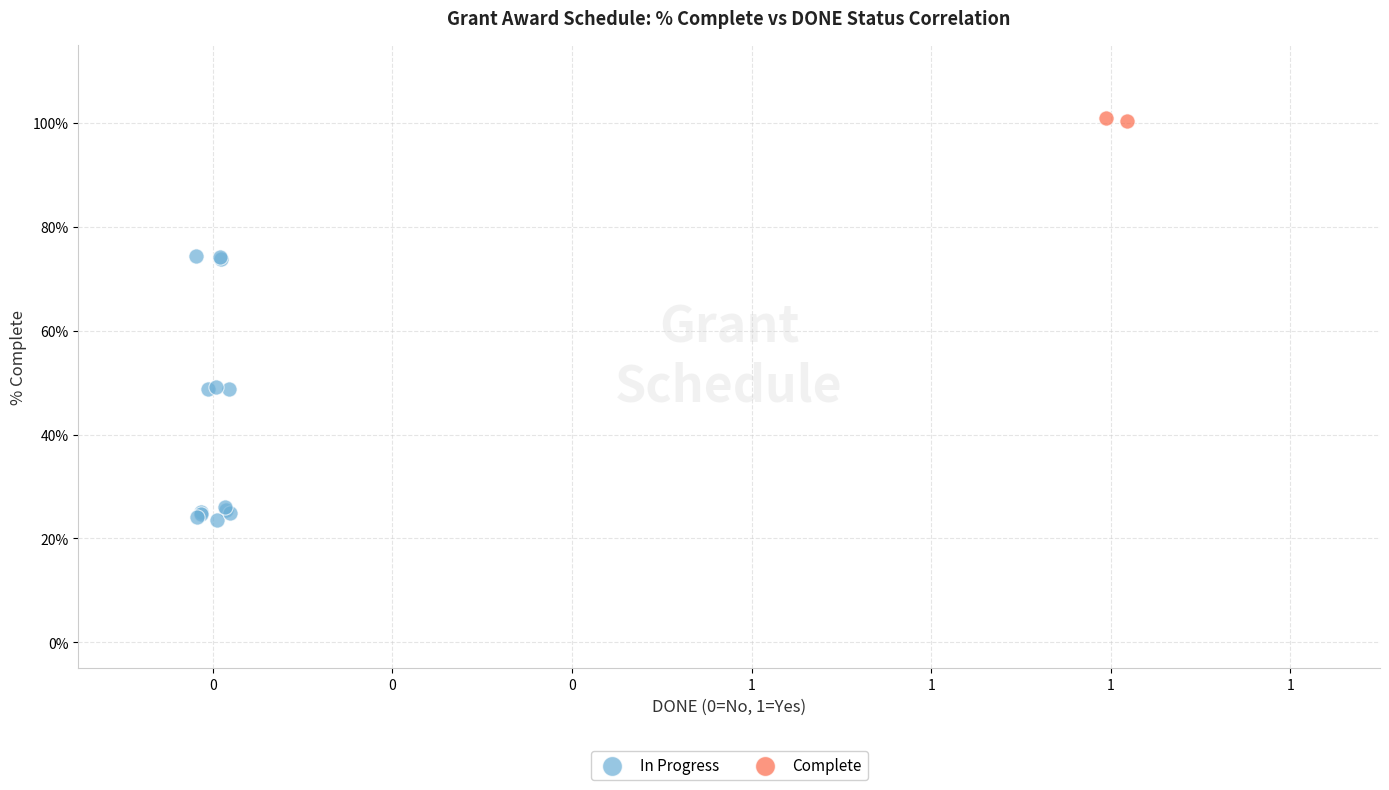

What are all the series names shown in the legend?

In Progress, Complete